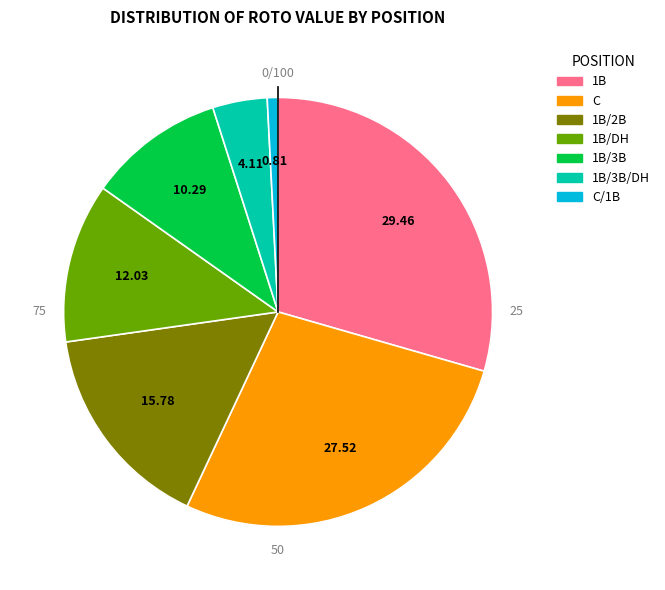

Which category has the smallest portion of the pie?

C/1B